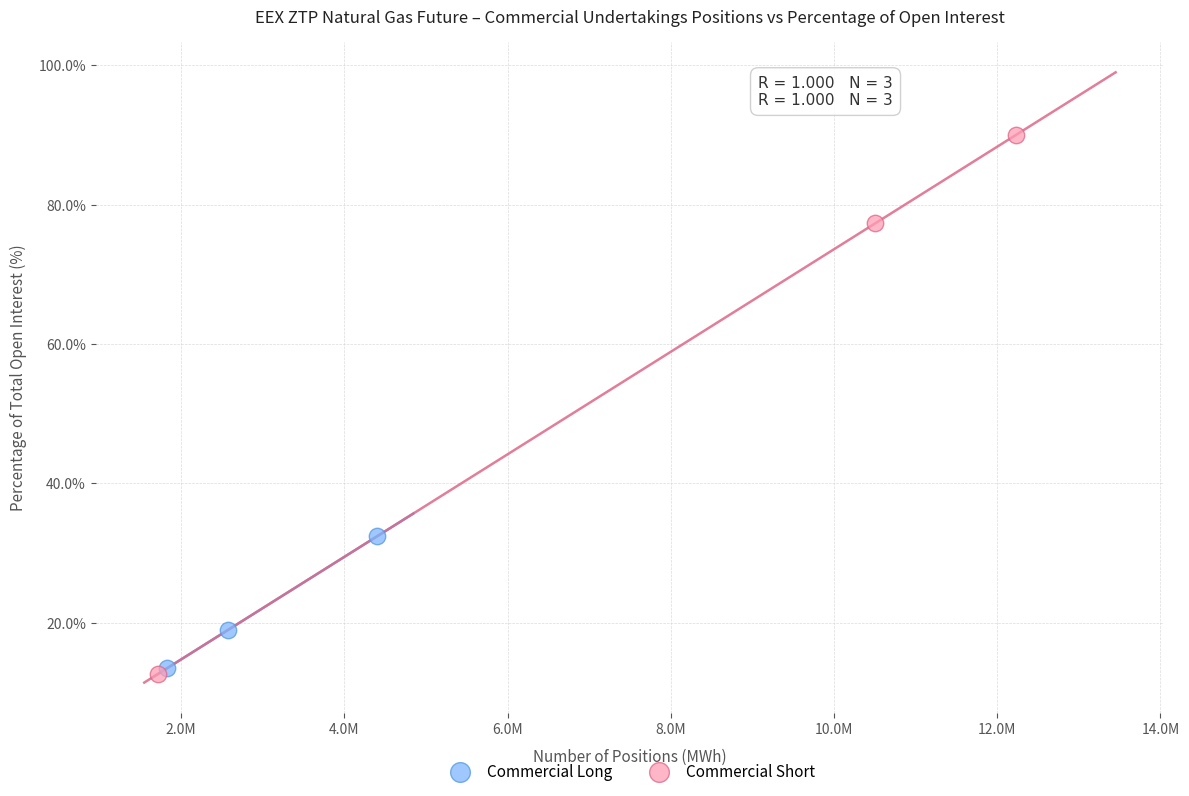

Which series contains the highest Y value?

Commercial Short